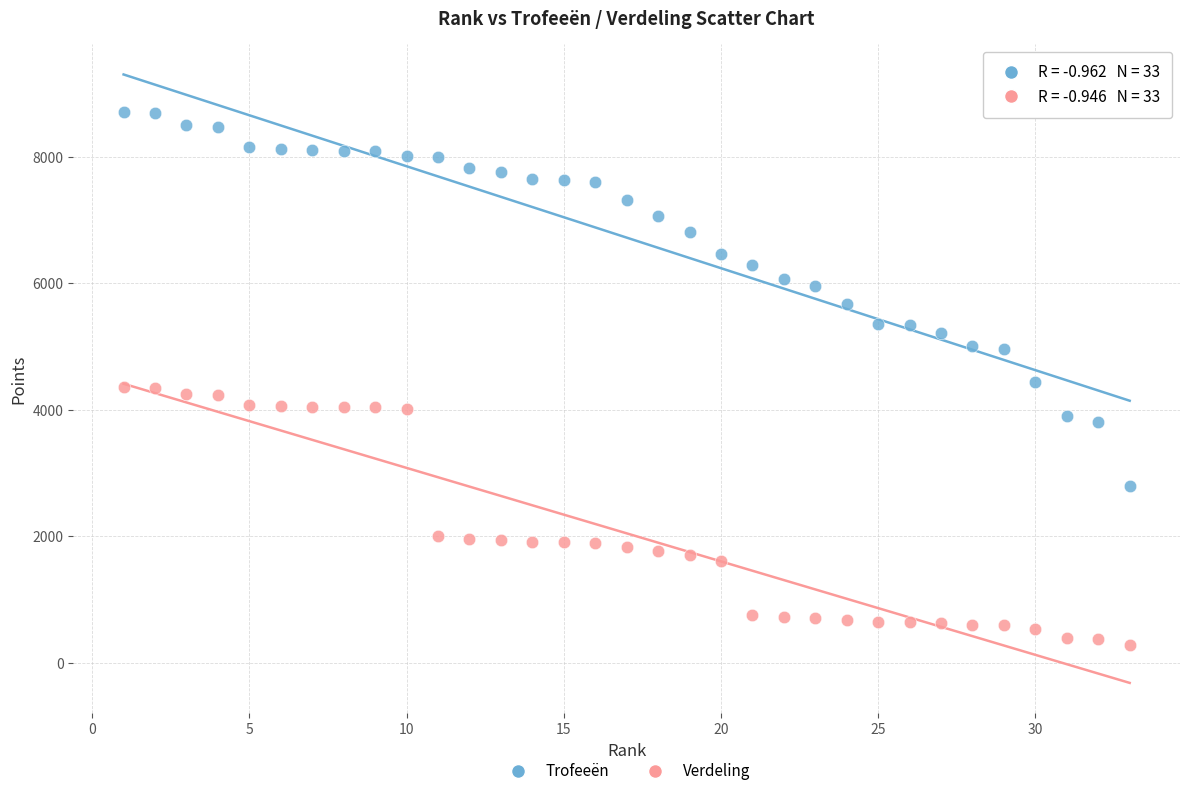

What is the X range (max minus min) for the scatter plot?

32